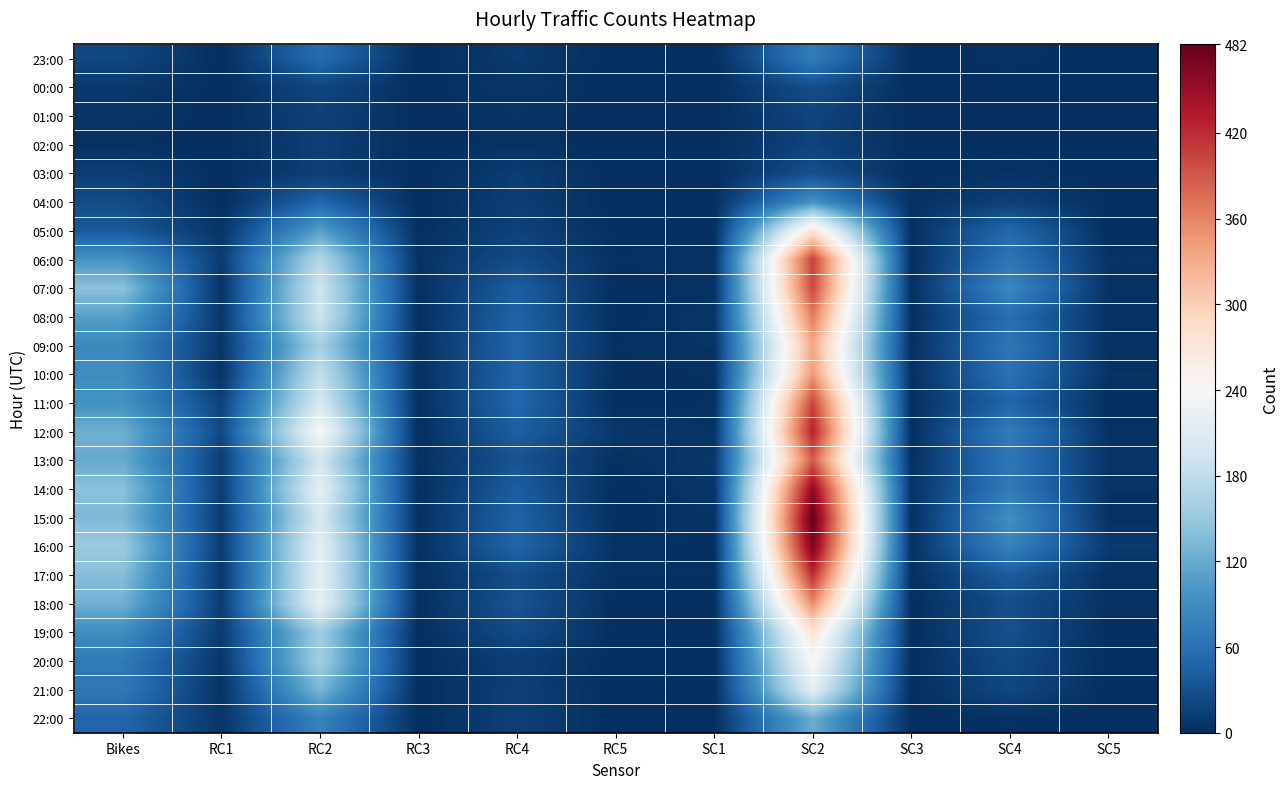

Between SC4 and RC1, which is larger?

SC4